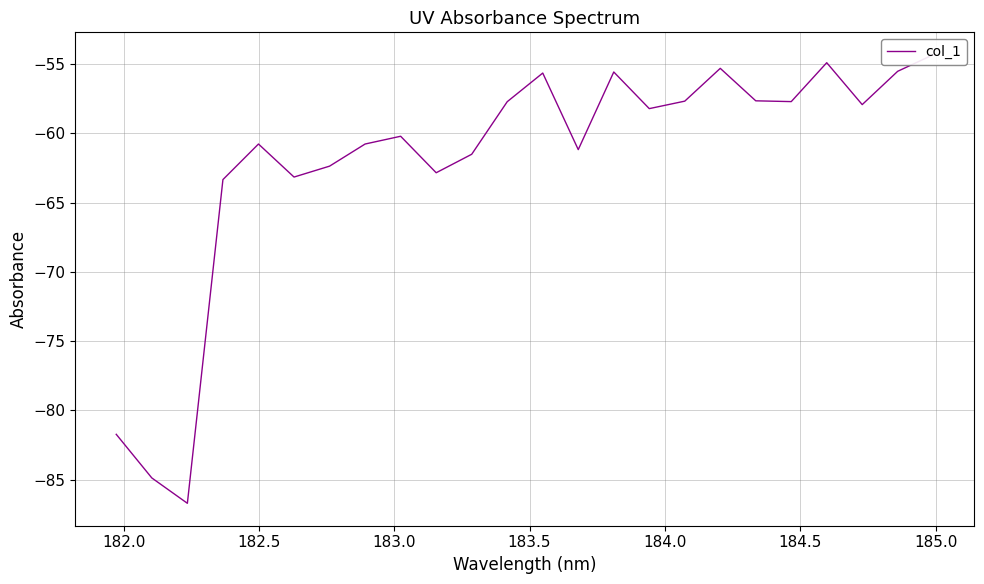

How many lines are shown in the chart?

1